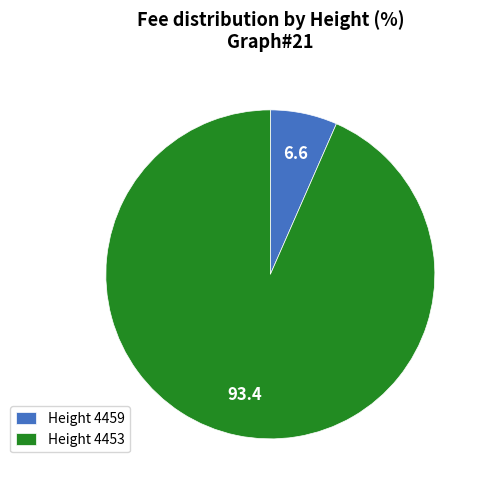

Is the sum of Height 4459 and Height 4453 greater than half?

Yes